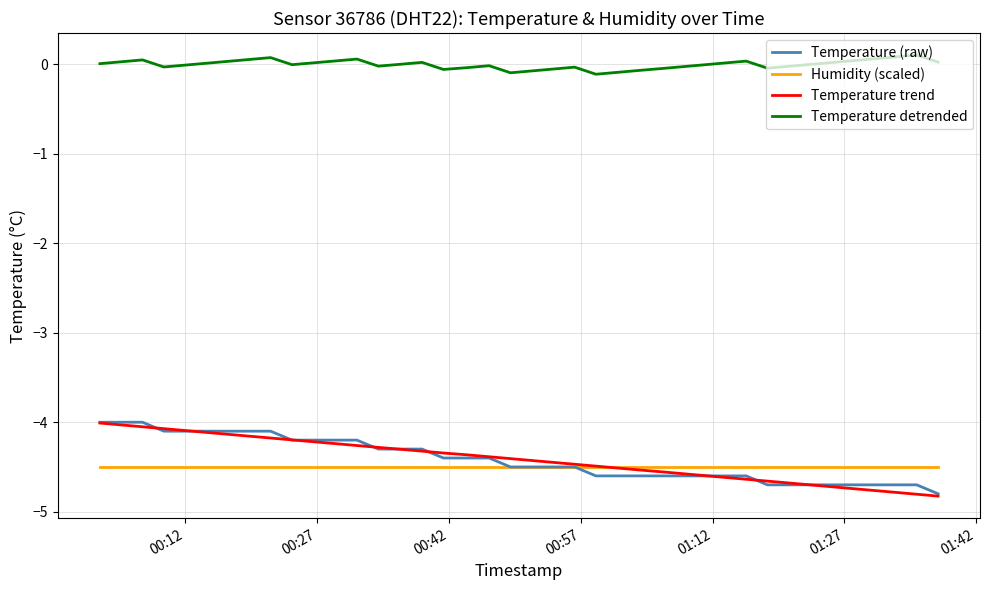

What is the maximum value for Temperature trend?

-4.0